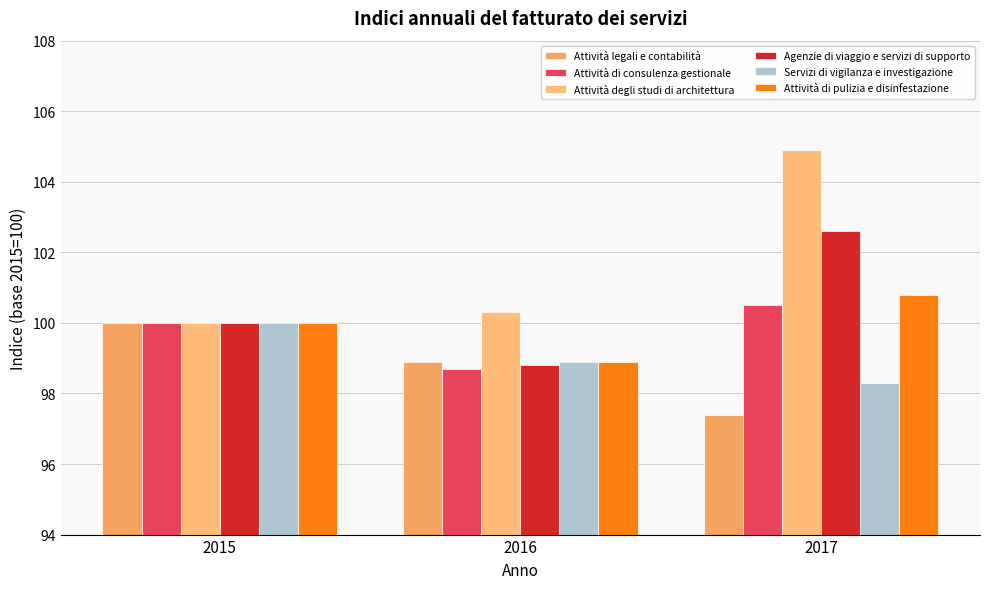

What is the difference between the maximum and minimum values in the Attività di consulenza gestionale series?

1.8